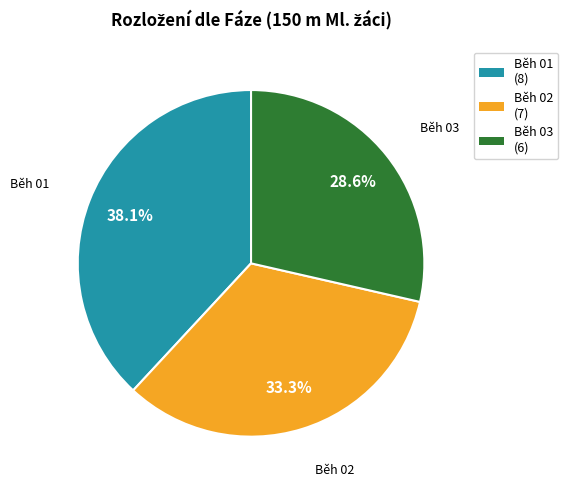

How many segments does this pie chart have?

3